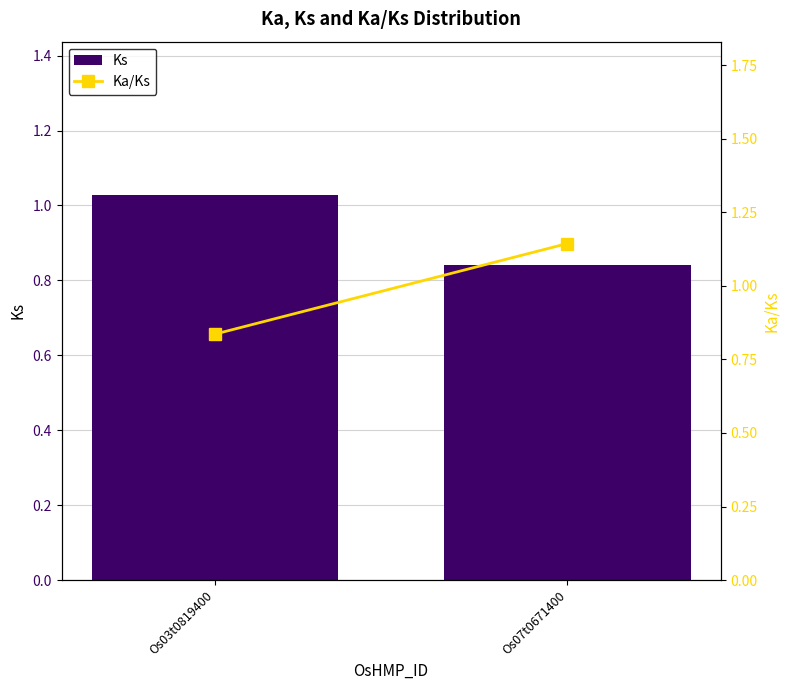

Does the chart contain any negative values?

No